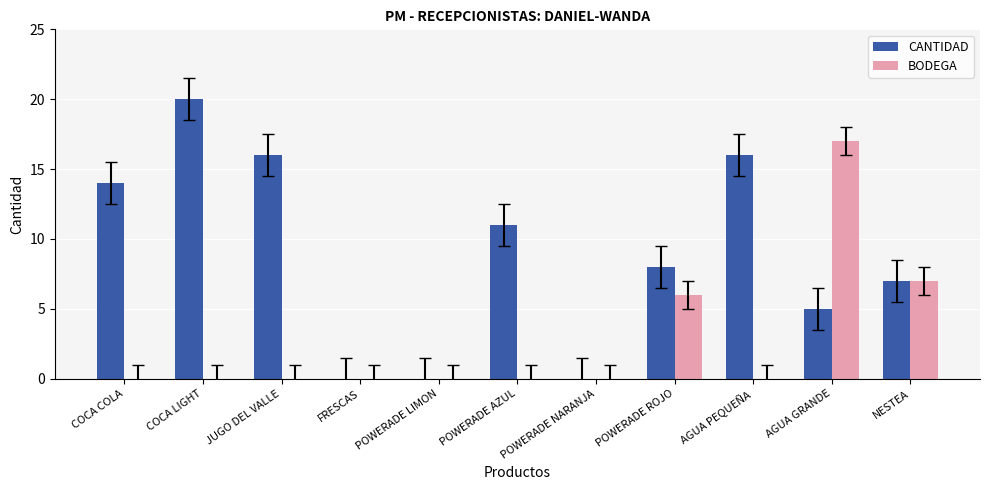

What is the total value across all series at POWERADE AZUL?

11